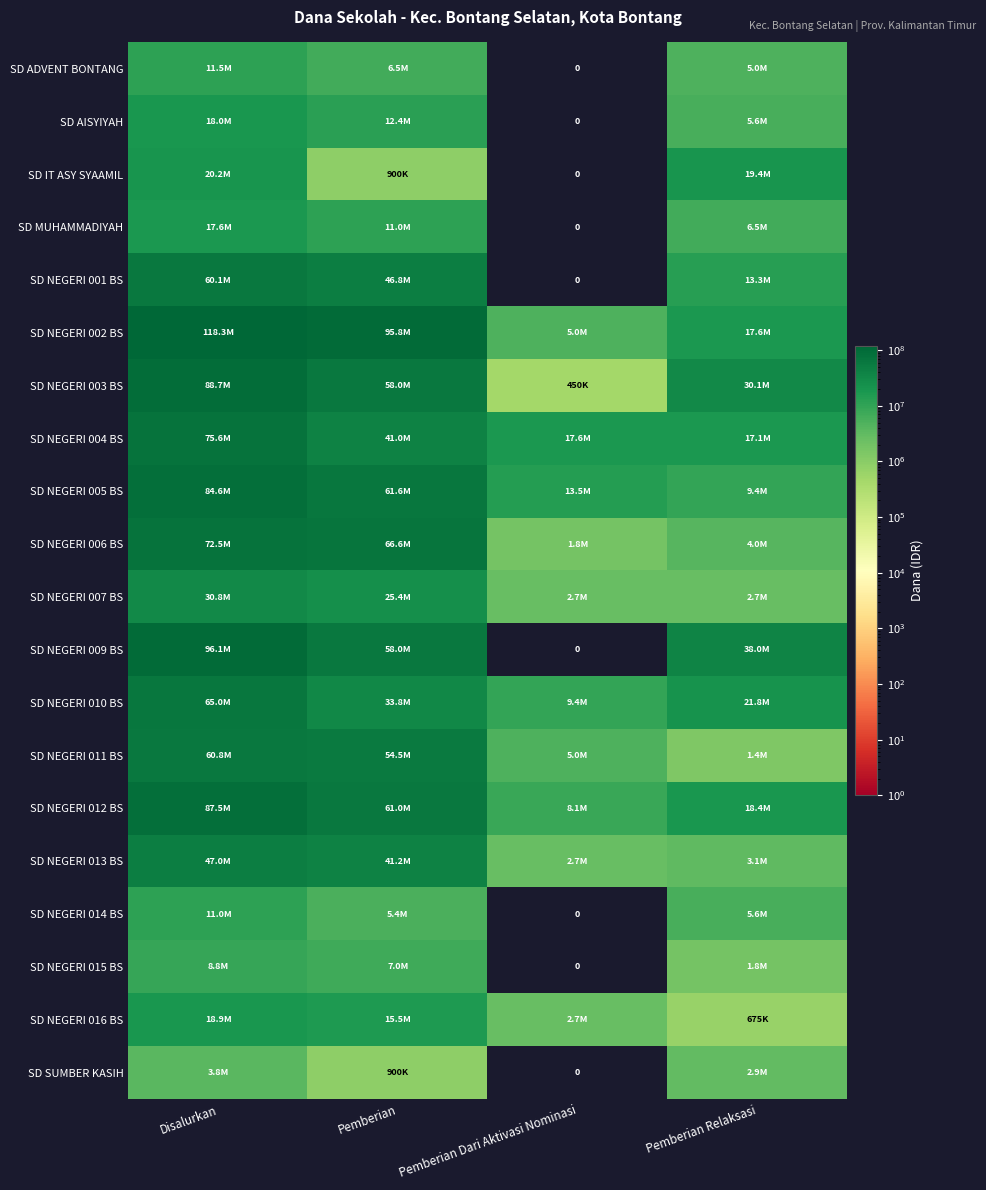

At which label is SD NEGERI 010 BS closest to 37237500?

Pemberian